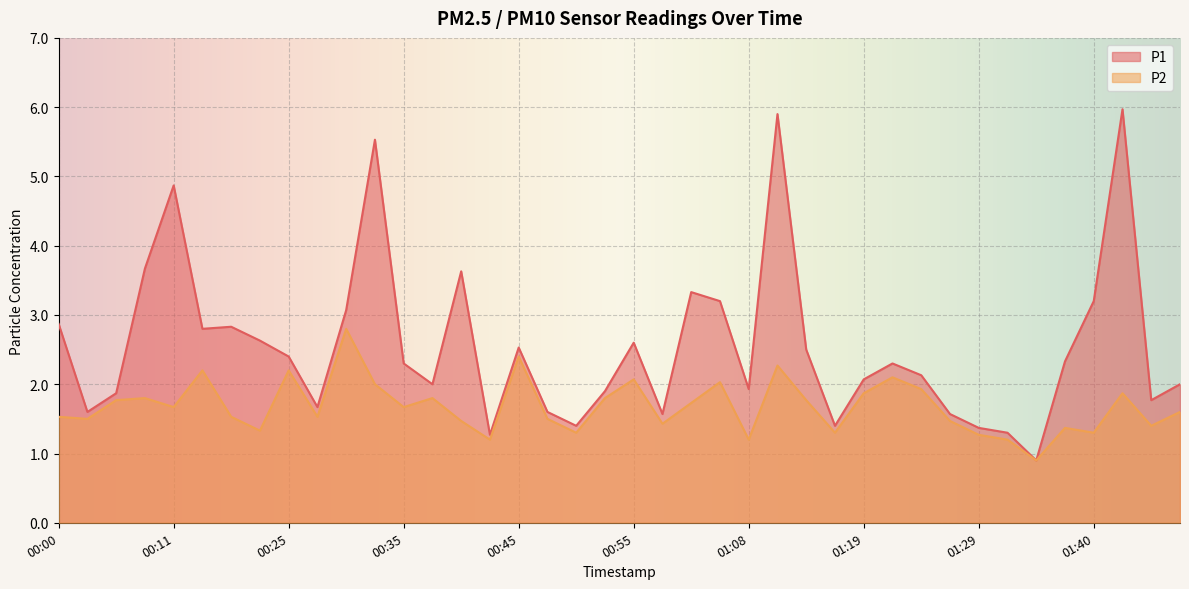

Which series has the widest spread of values?

P1